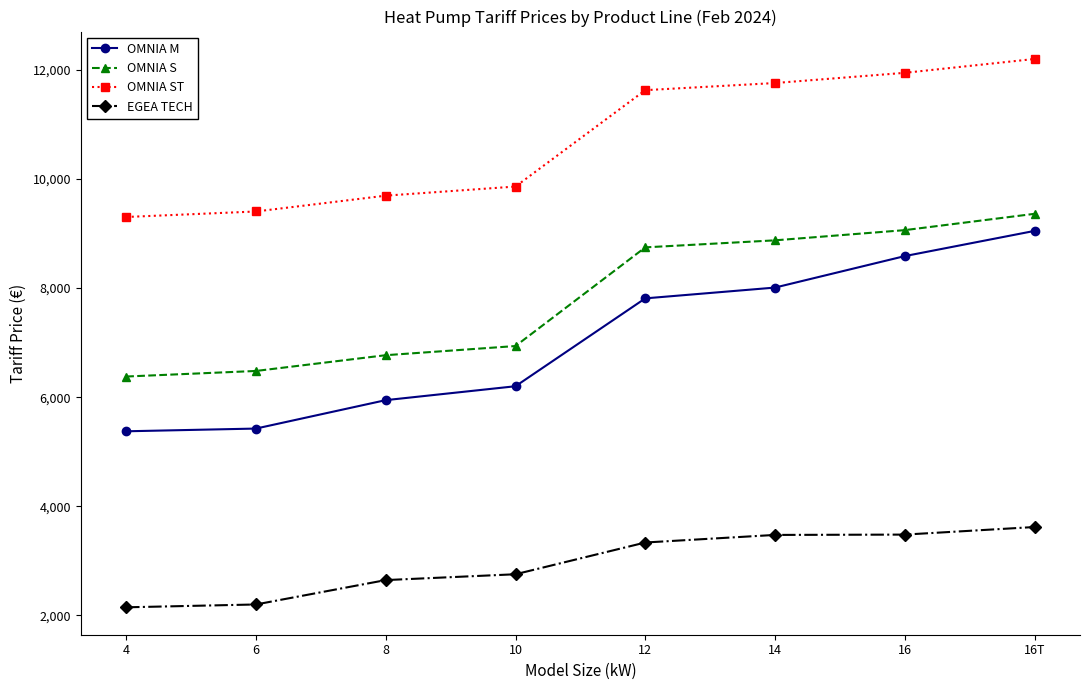

List the labels in order of OMNIA S value, largest first.

16T, 16, 14, 12, 10, 8, 6, 4